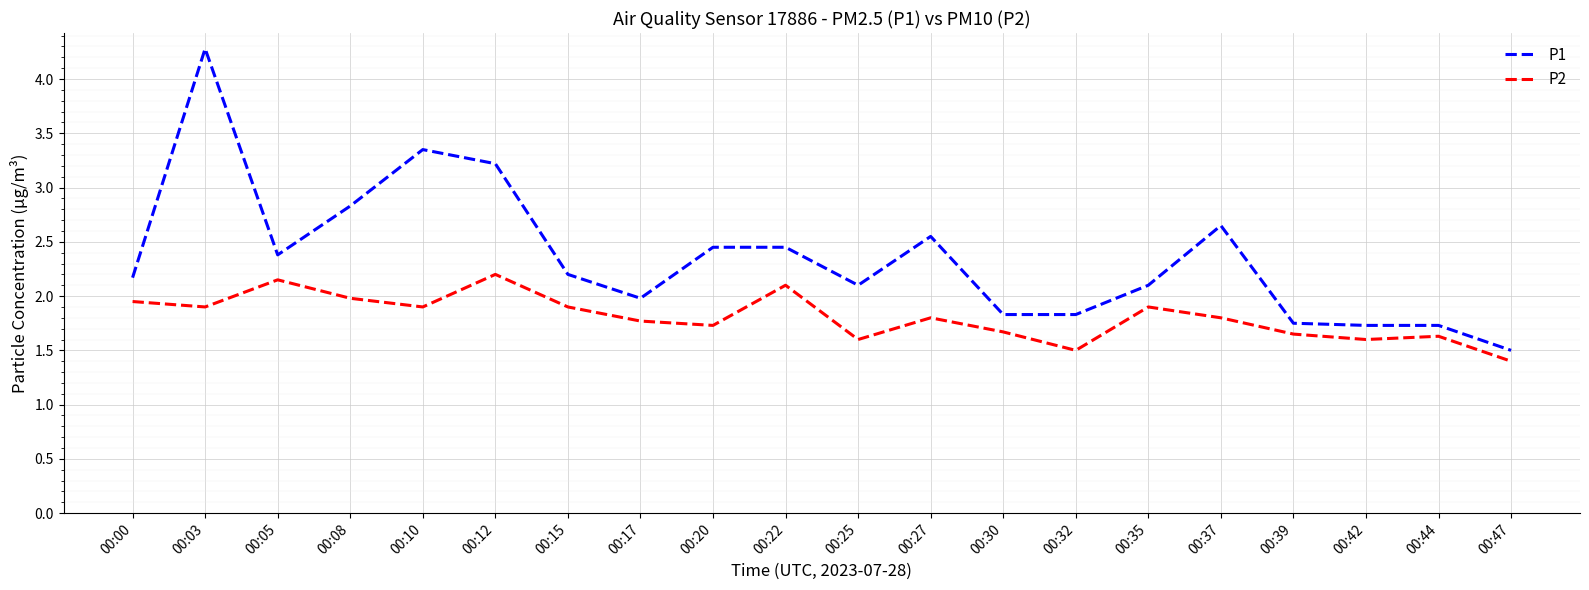

What is the lowest value of the P1 series?

1.5